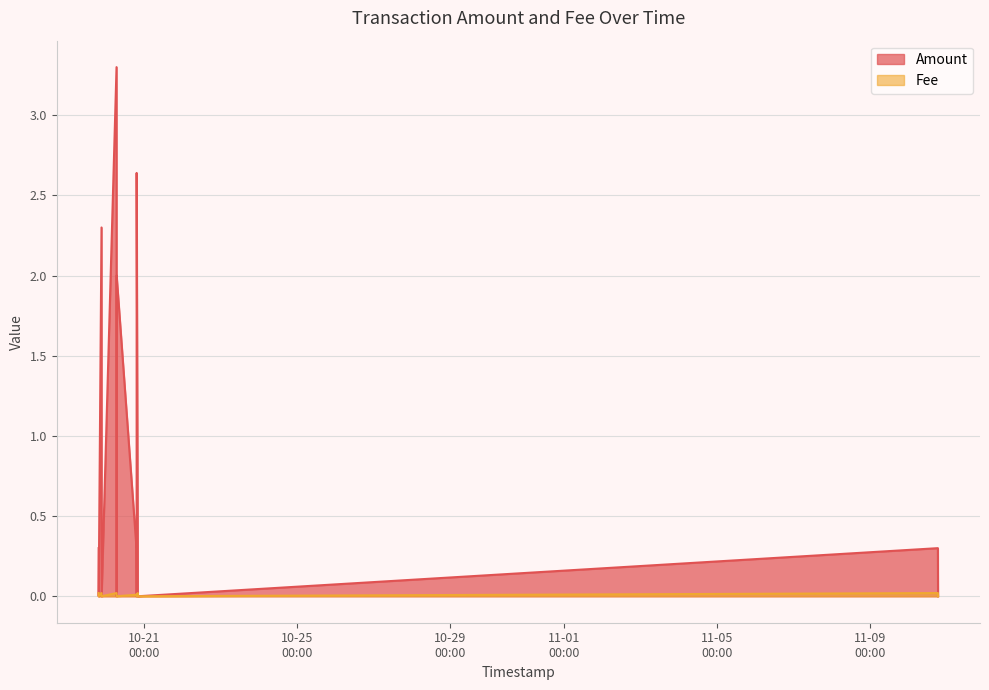

True or false: Amount has a value of 2.2 at 2023-10-20 06:37:51.

False